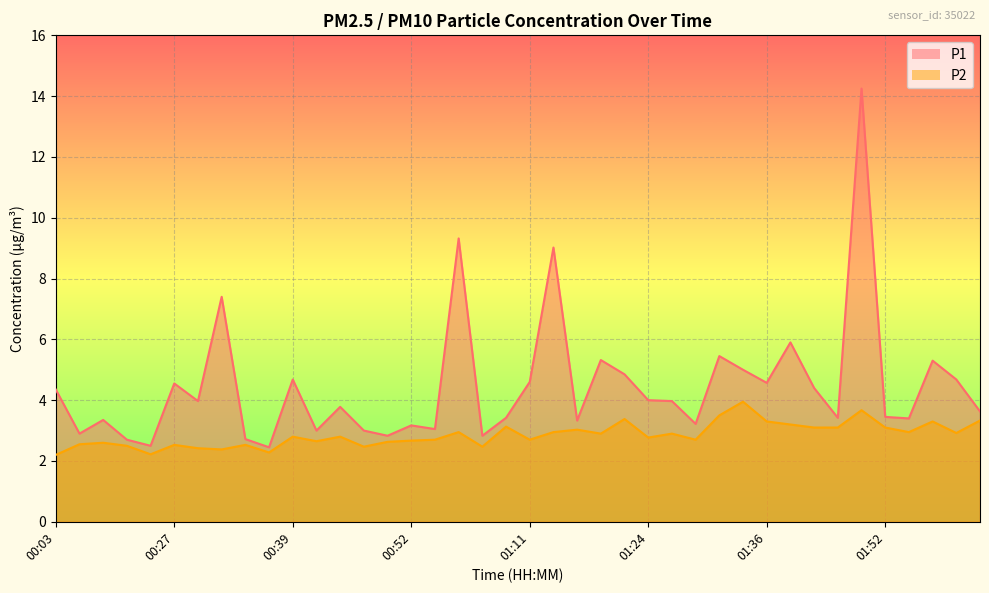

Which series has the largest total across all categories?

P1